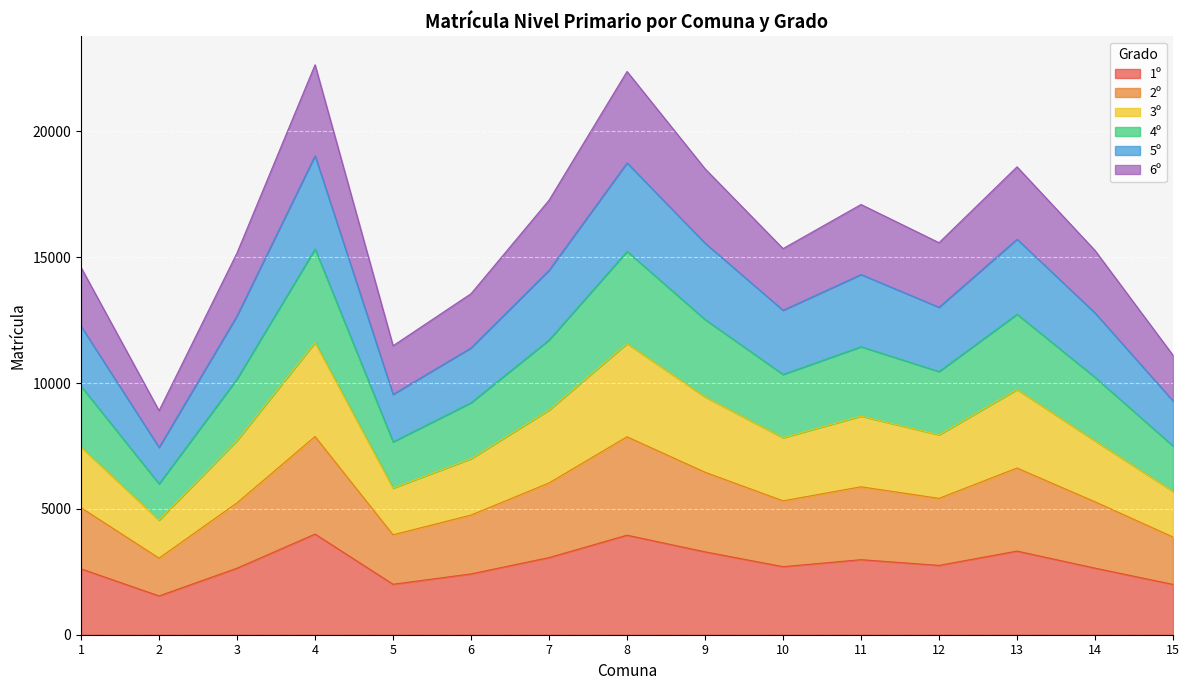

List the series in order of their peak value, highest first.

4º, 5º, 6º, 3º, 2º, 1º